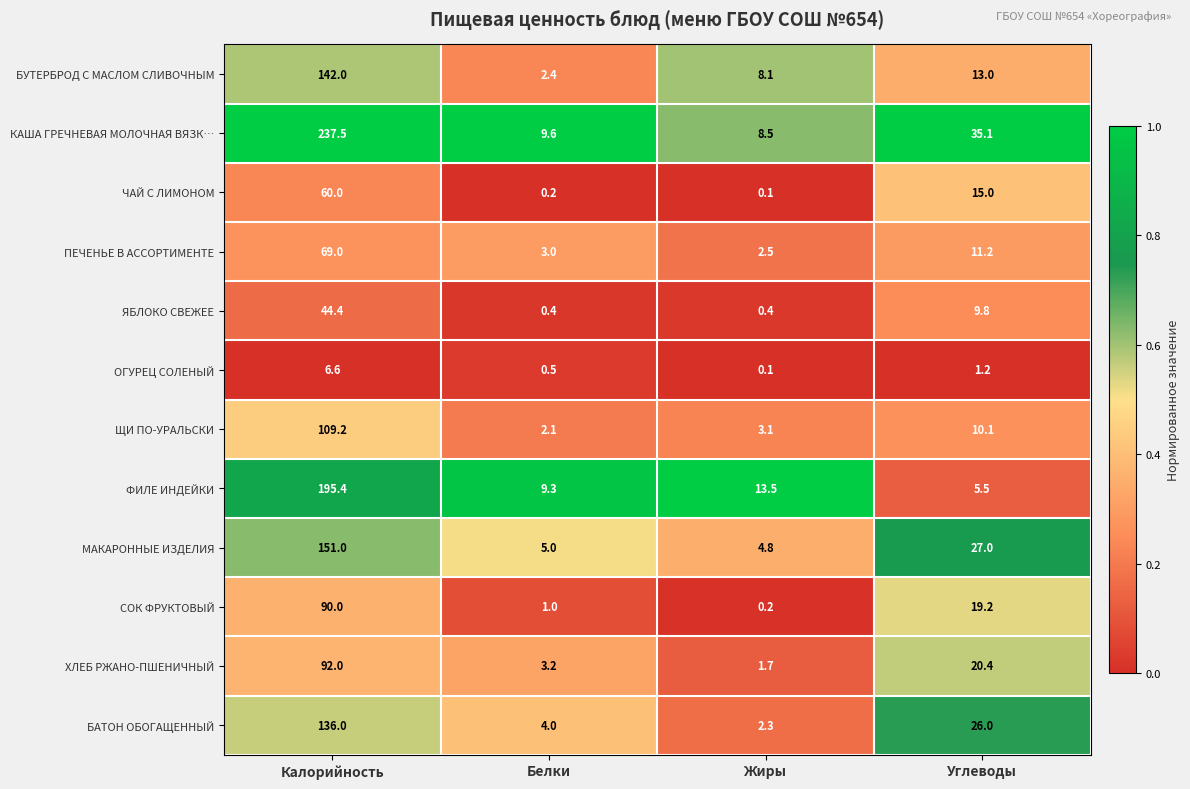

At which label is ПЕЧЕНЬЕ В АССОРТИМЕНТЕ closest to 35?

Углеводы